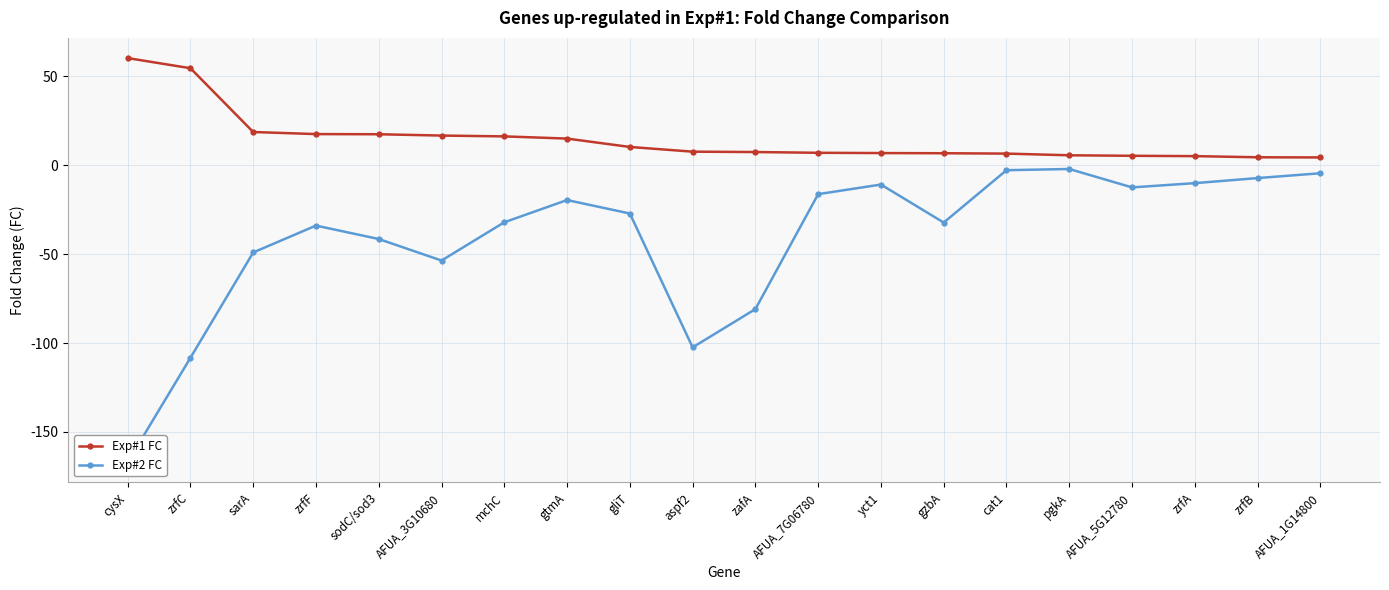

What is the average value of the Exp#2 FC series?

-40.8